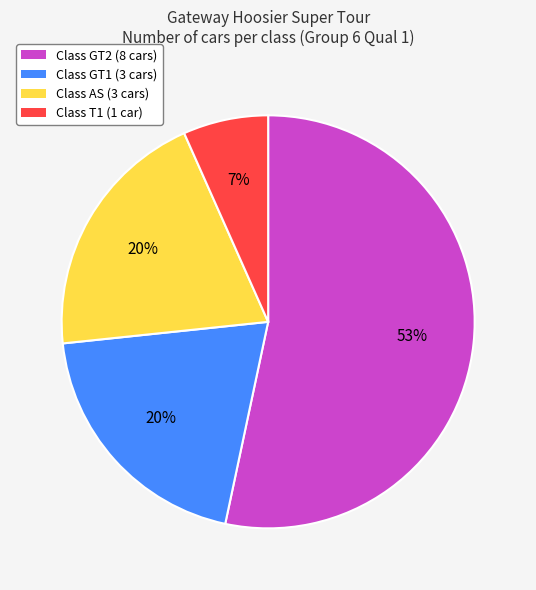

To the nearest percent, what is the difference between the Class GT2 (8 cars) and Class GT1 (3 cars) slice percentages?

33%